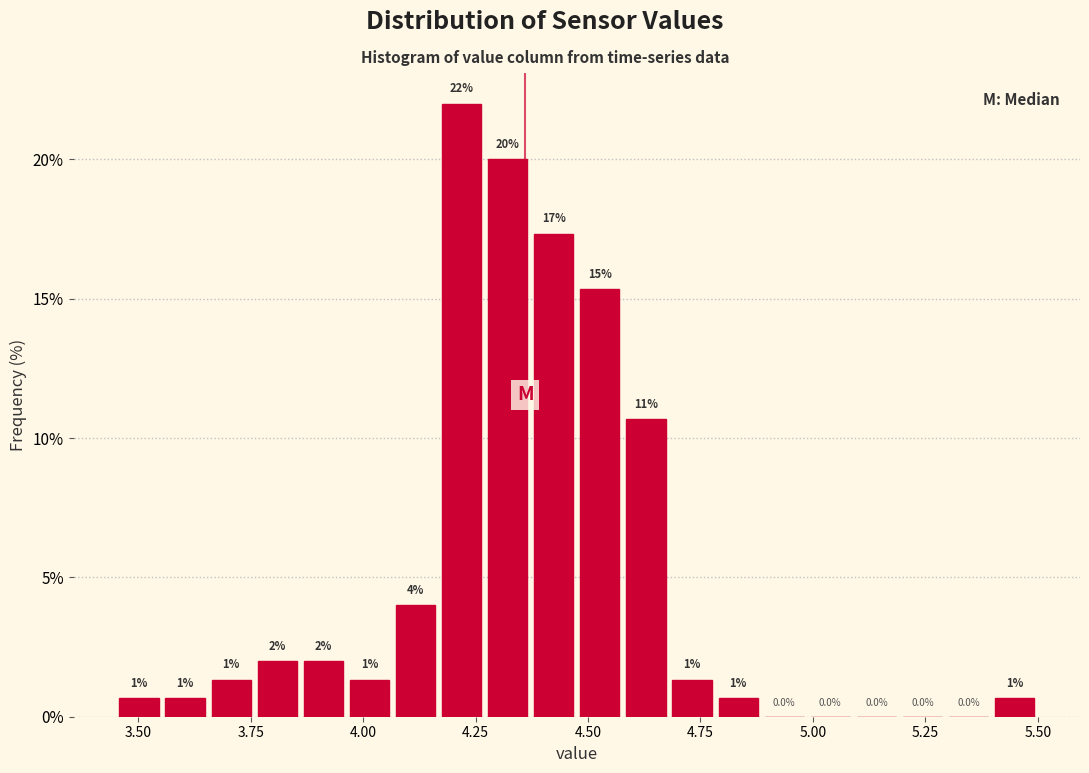

Read against the x-axis, roughly where is the centre of the tallest bar?

4.20